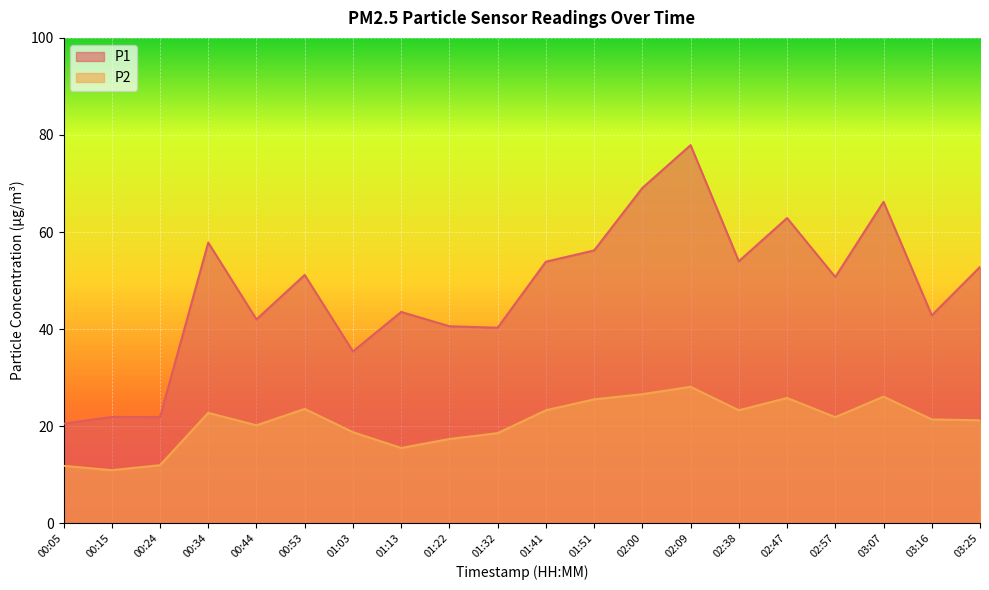

What is the minimum value shown in the chart?

10.9